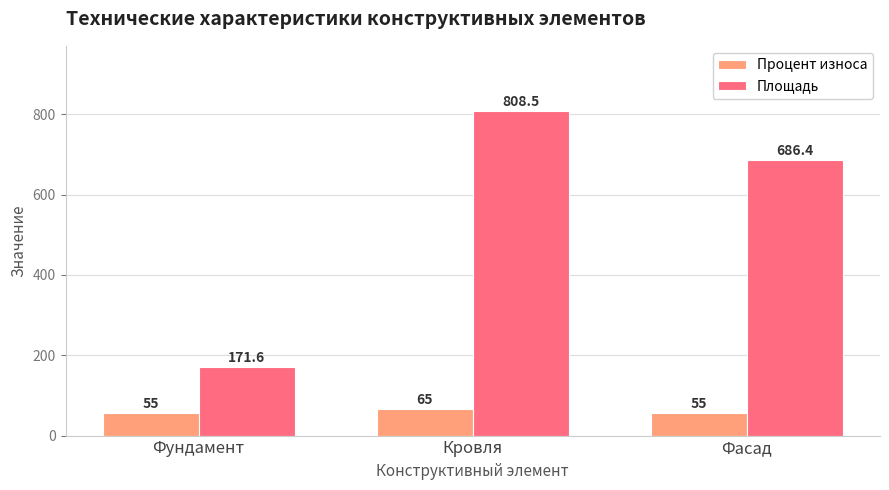

What is the highest value of the Площадь series?

808.5